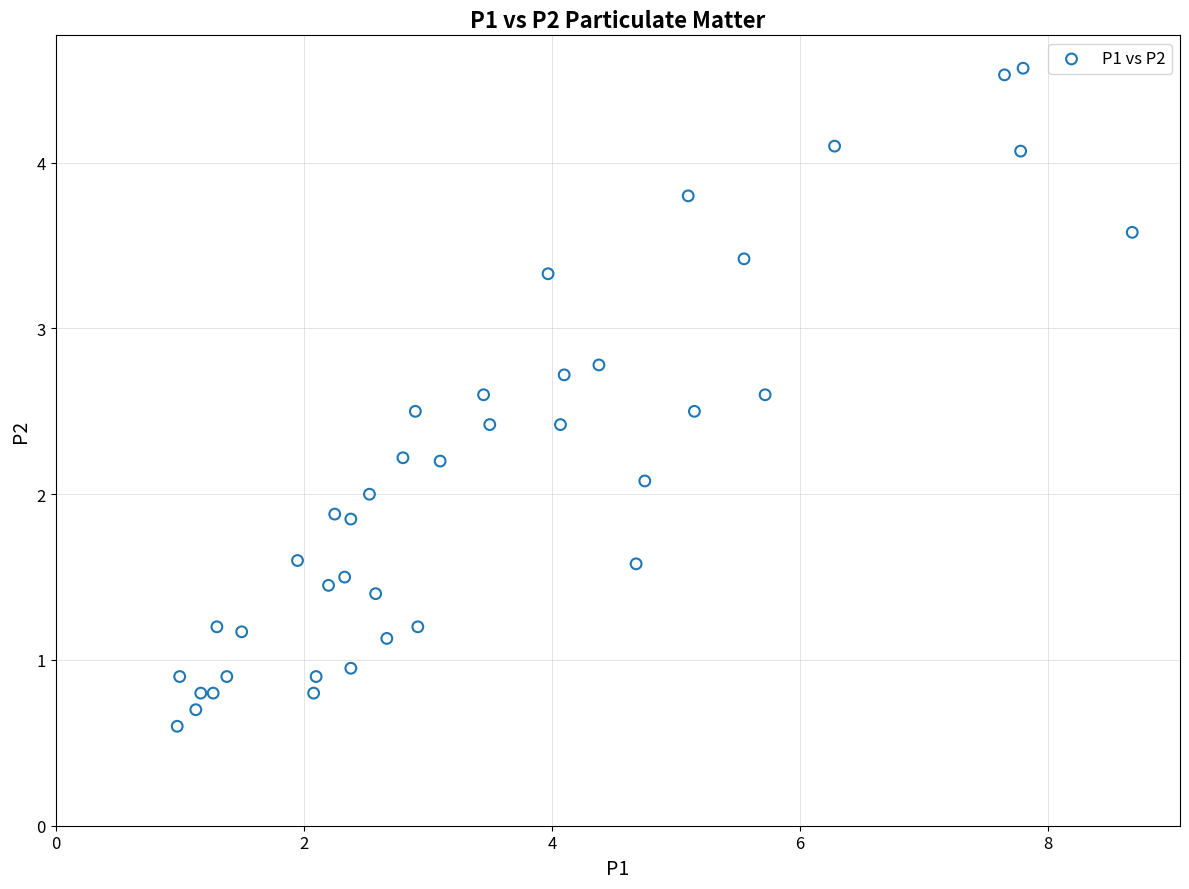

What is the range of X values (max minus min)?

7.7